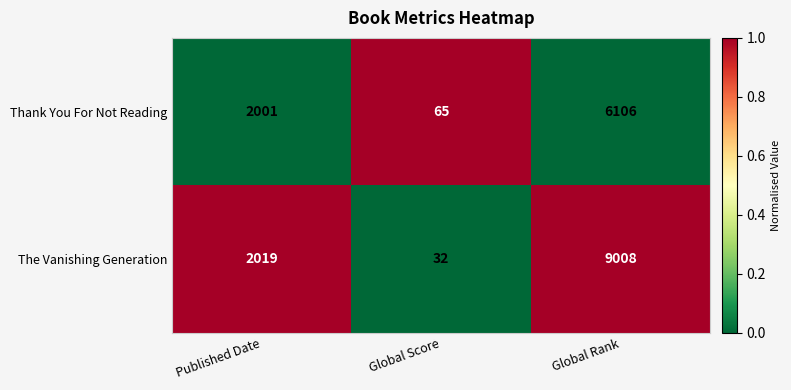

What is the minimum value for Thank You For Not Reading?

65